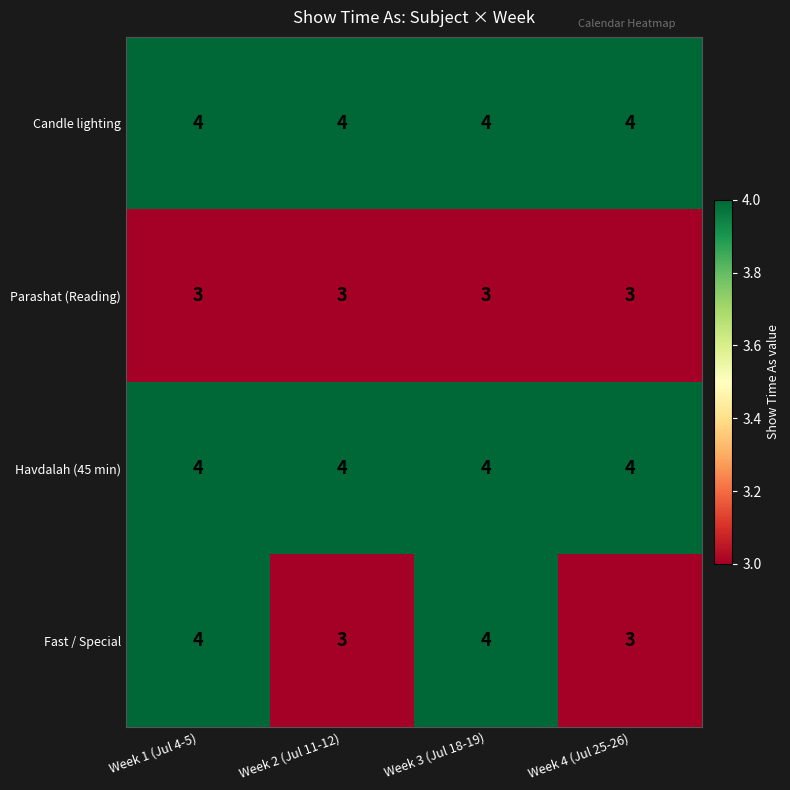

The Havdalah (45 min) series shows 1 at Week 2 (Jul 11-12). True or false?

False